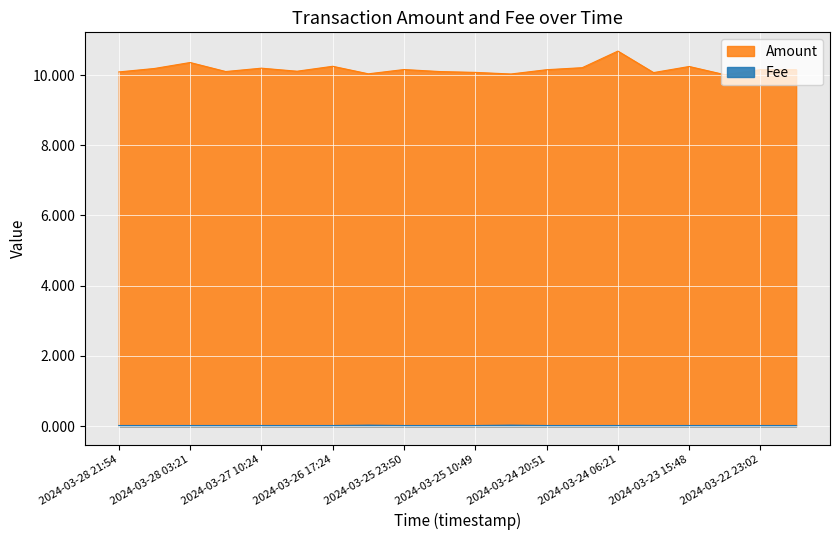

At which label does Fee reach its minimum?

2024-03-28 21:54